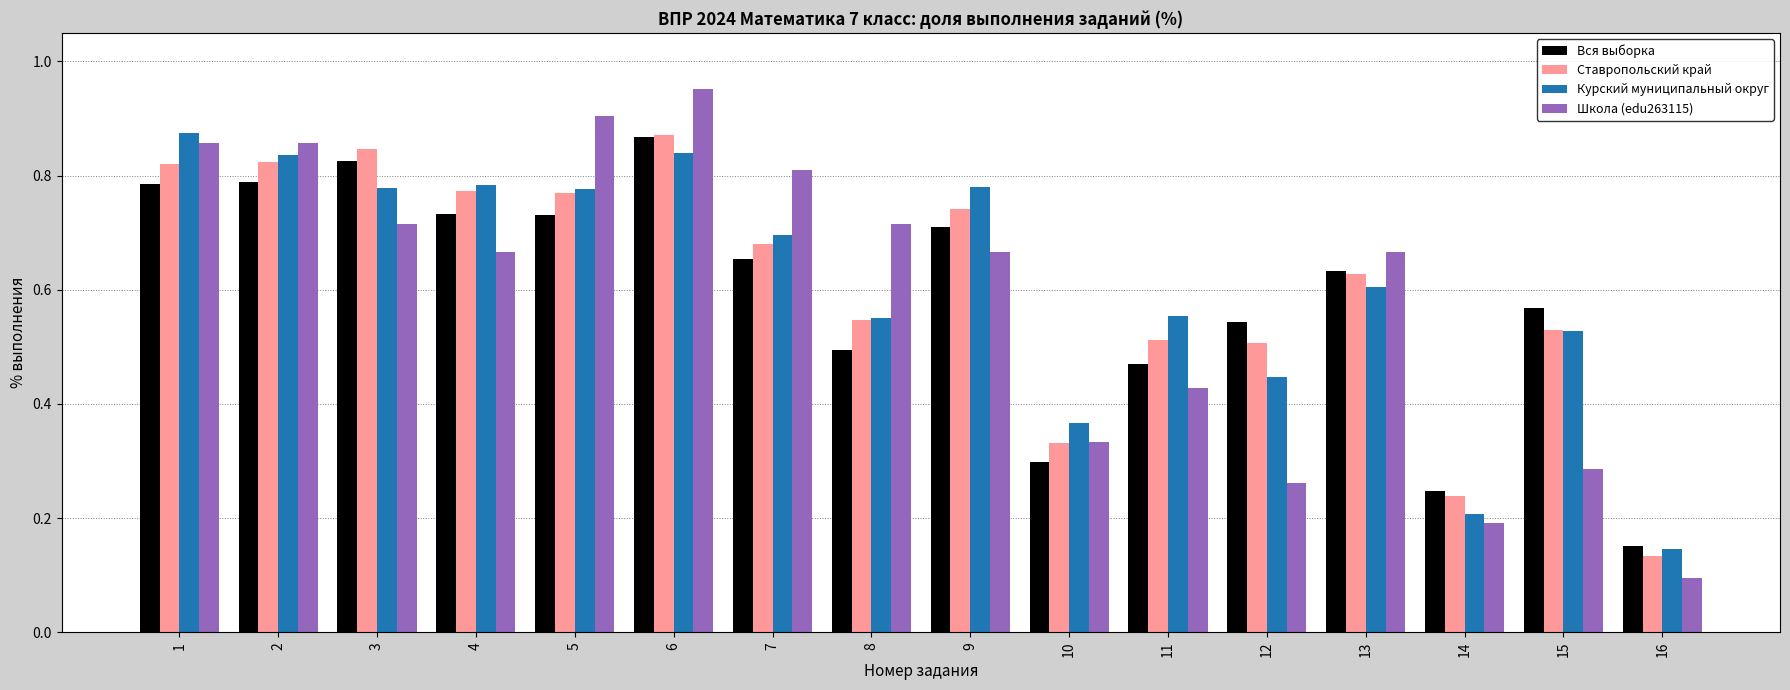

At which label does Школа (edu263115) reach its peak?

6